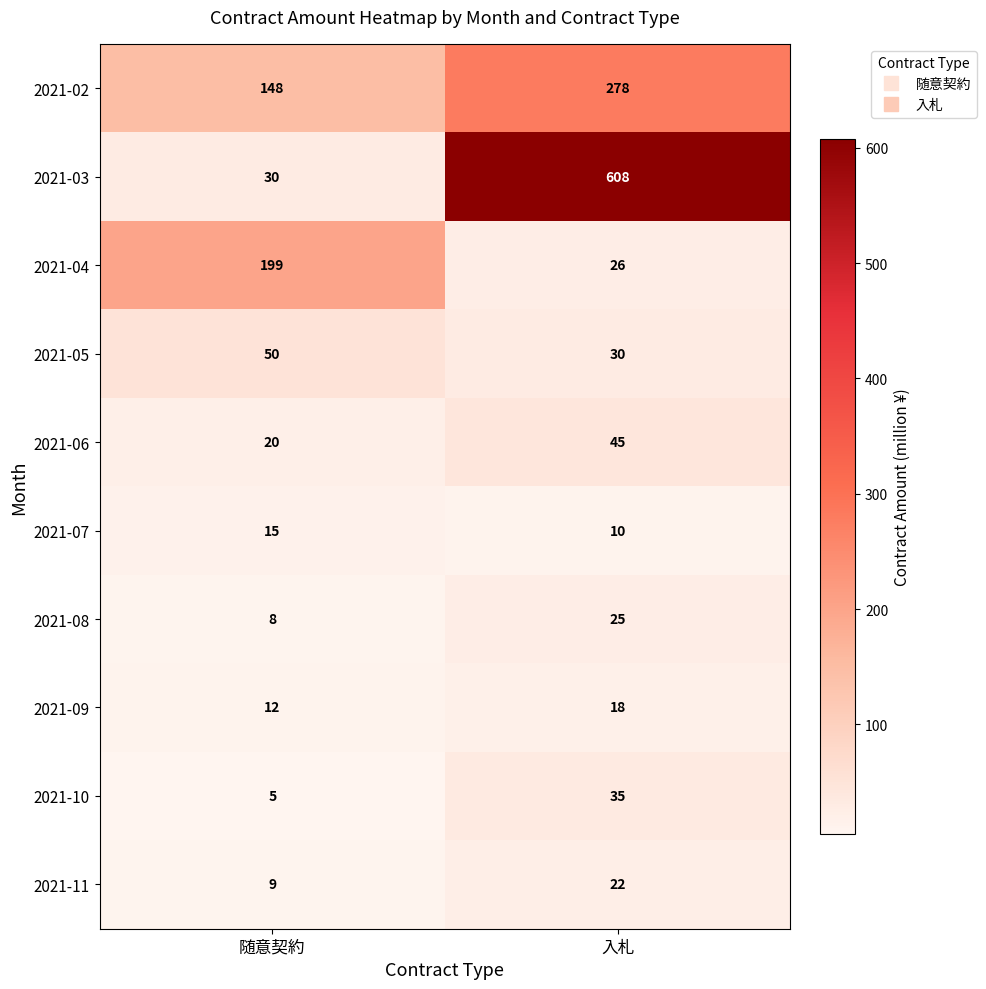

Which series has the largest total across all categories?

2021-03